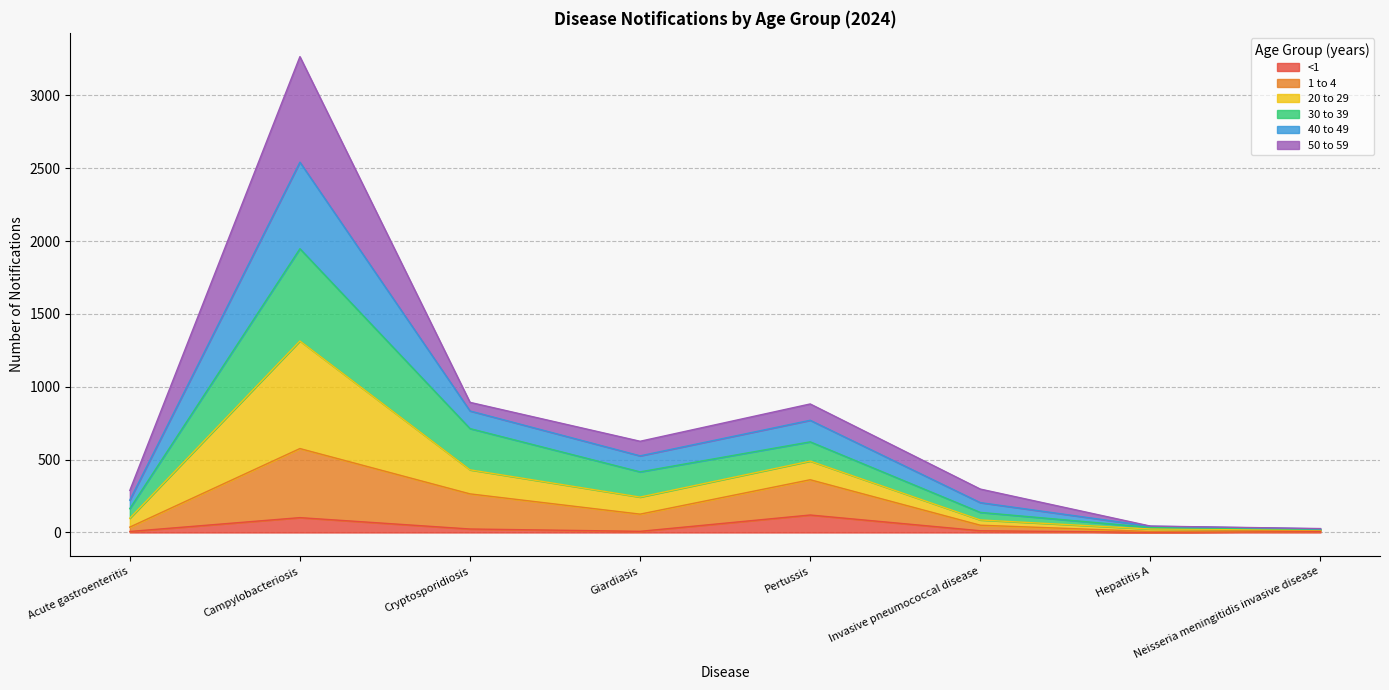

What are all the series names shown in the legend?

<1, 1 to 4, 20 to 29, 30 to 39, 40 to 49, 50 to 59